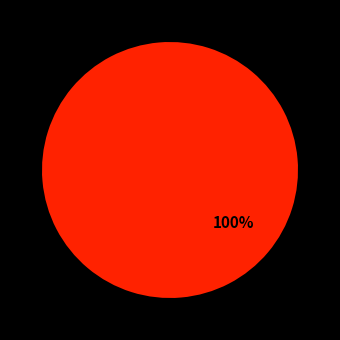

Is there a majority slice in this chart?

Yes